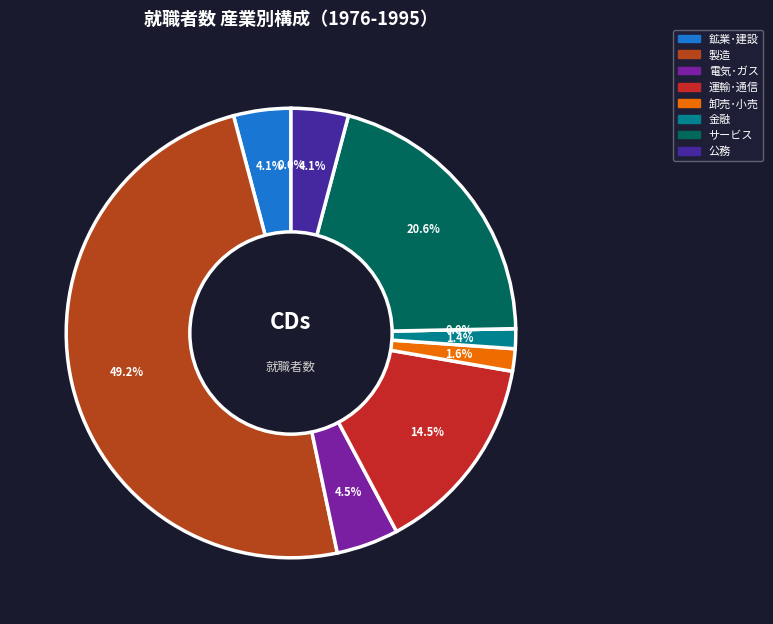

Do 18 and 卸売･小売 together represent more than half of the pie?

No